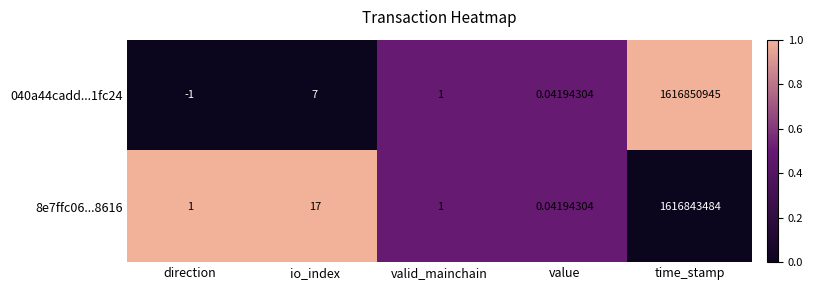

How many values in the 040a44cadd...1fc24 series are below 1?

2